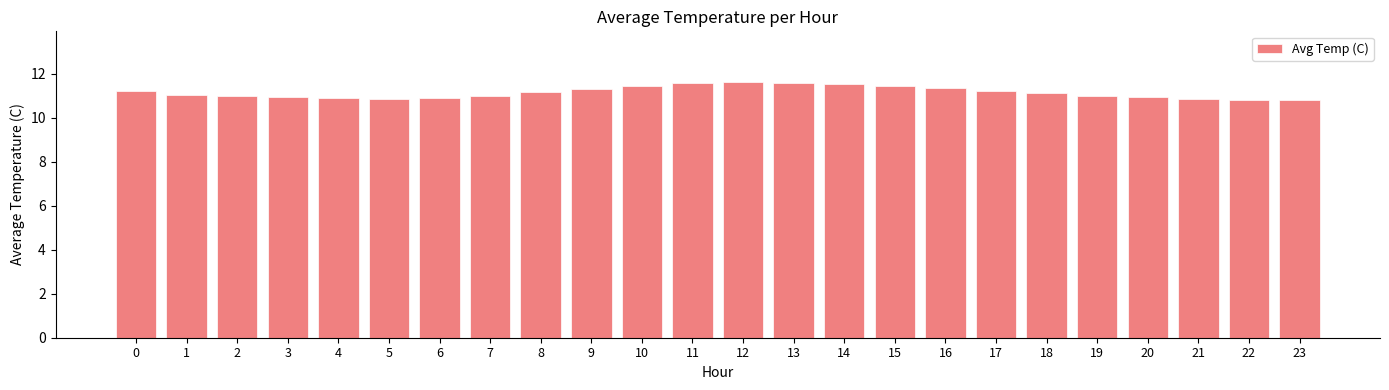

Approximately how many times larger is the value at 4 compared to 9?

1.0